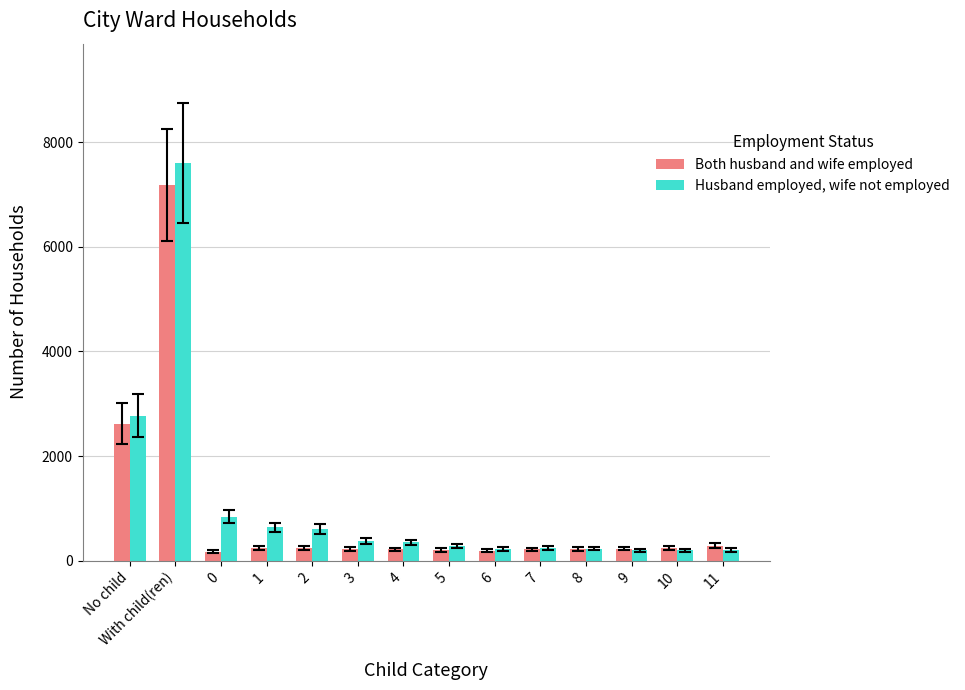

Rank the series by their maximum value, from lowest to highest.

Both husband and wife employed, Husband employed, wife not employed